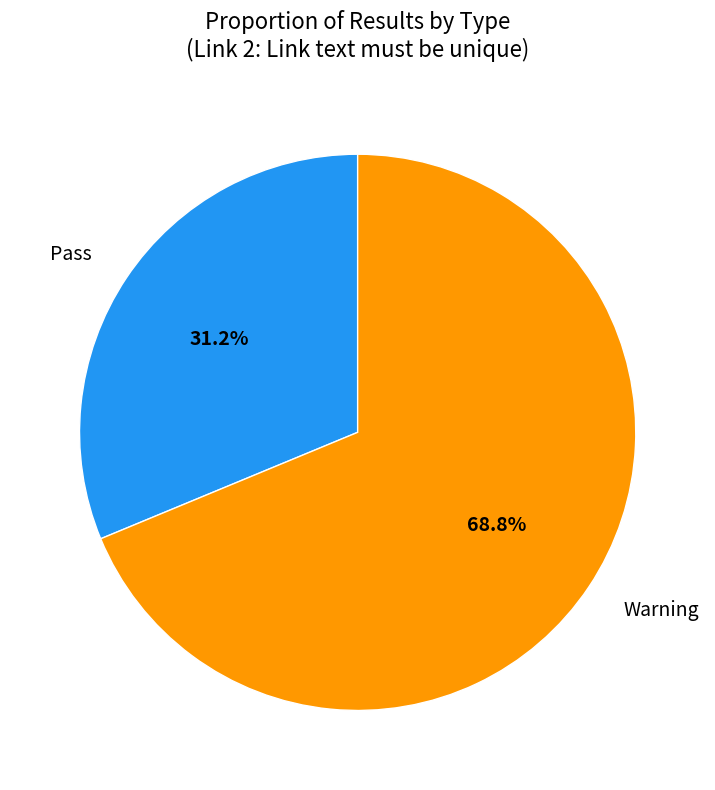

Between Pass and Warning, which is larger?

Warning